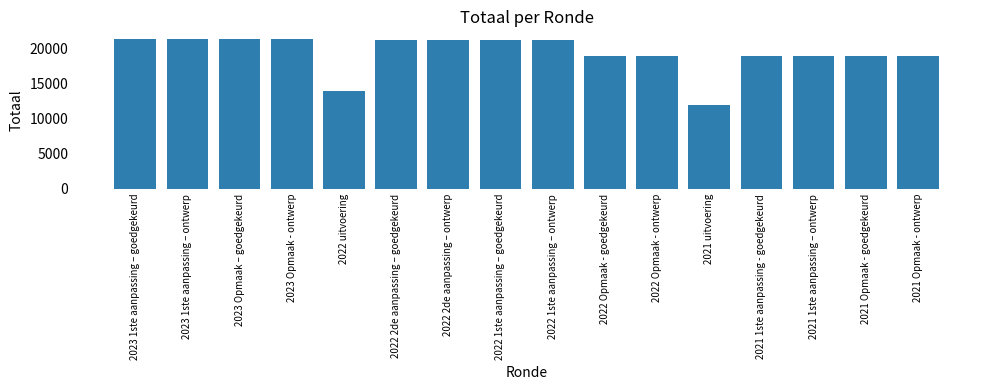

Approximately how many times larger is the value at 2023 Opmaak – goedgekeurd compared to 2022 1ste aanpassing – goedgekeurd?

1.0